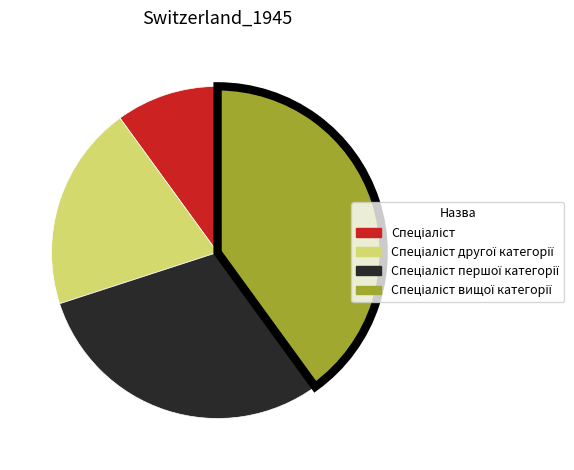

Does any single category account for the majority?

No